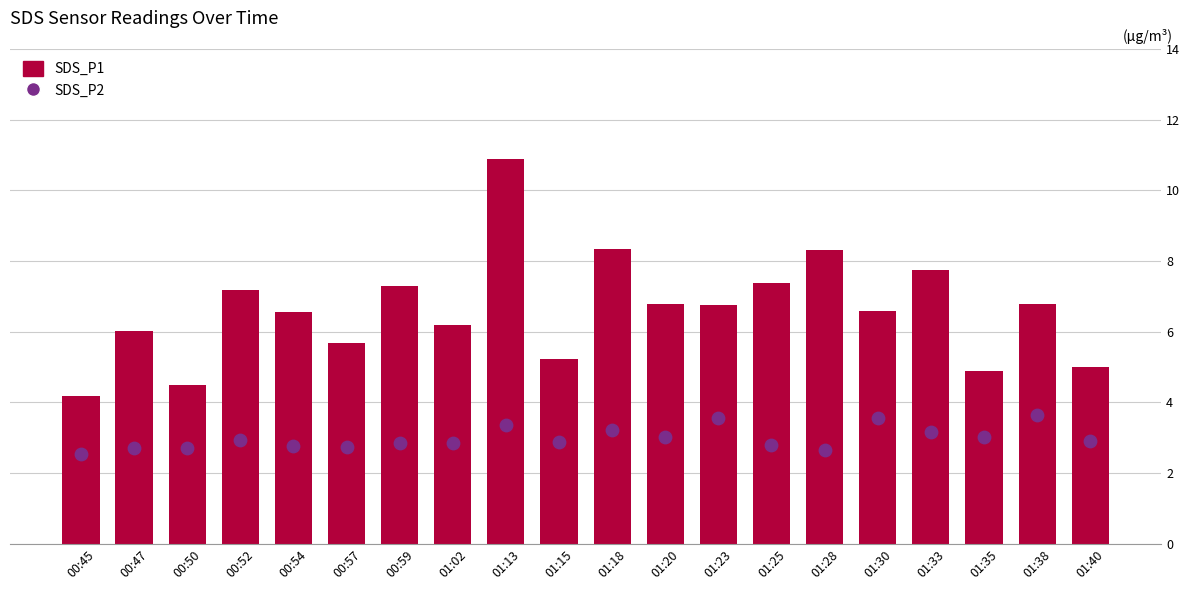

At which category is the sum across all series the highest?

01:13